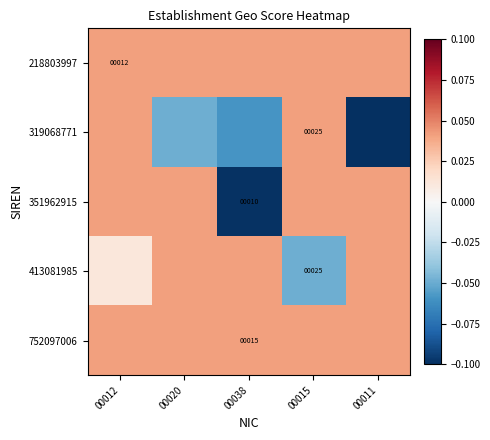

Is it true that 351962915 equals 0.0 at 00011?

False